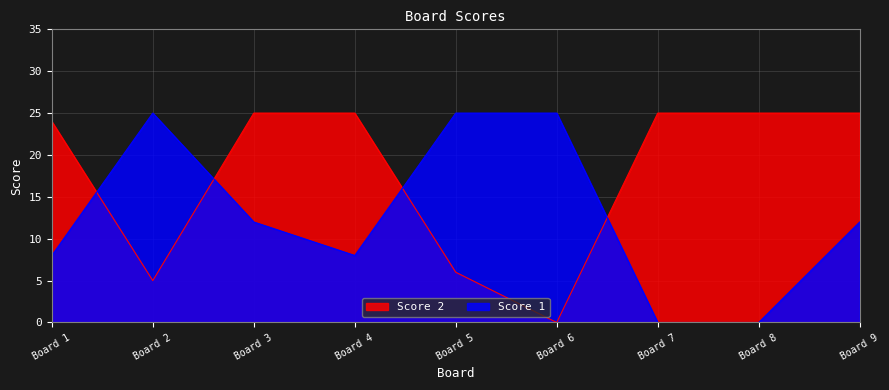

Does the chart have visible grid lines?

Yes